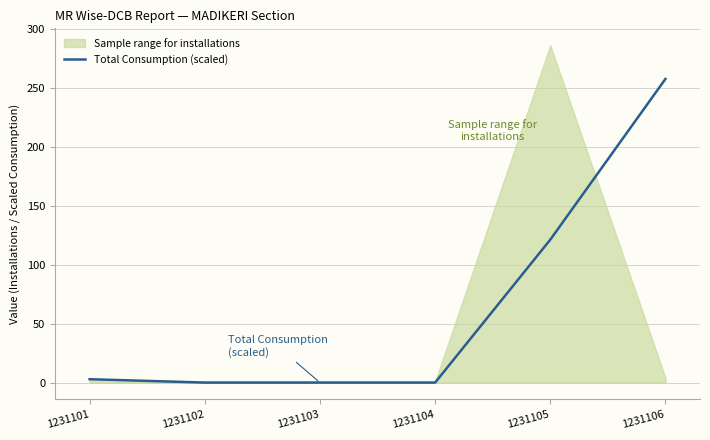

True or false: the data shows 121.2 at 1231105.

True